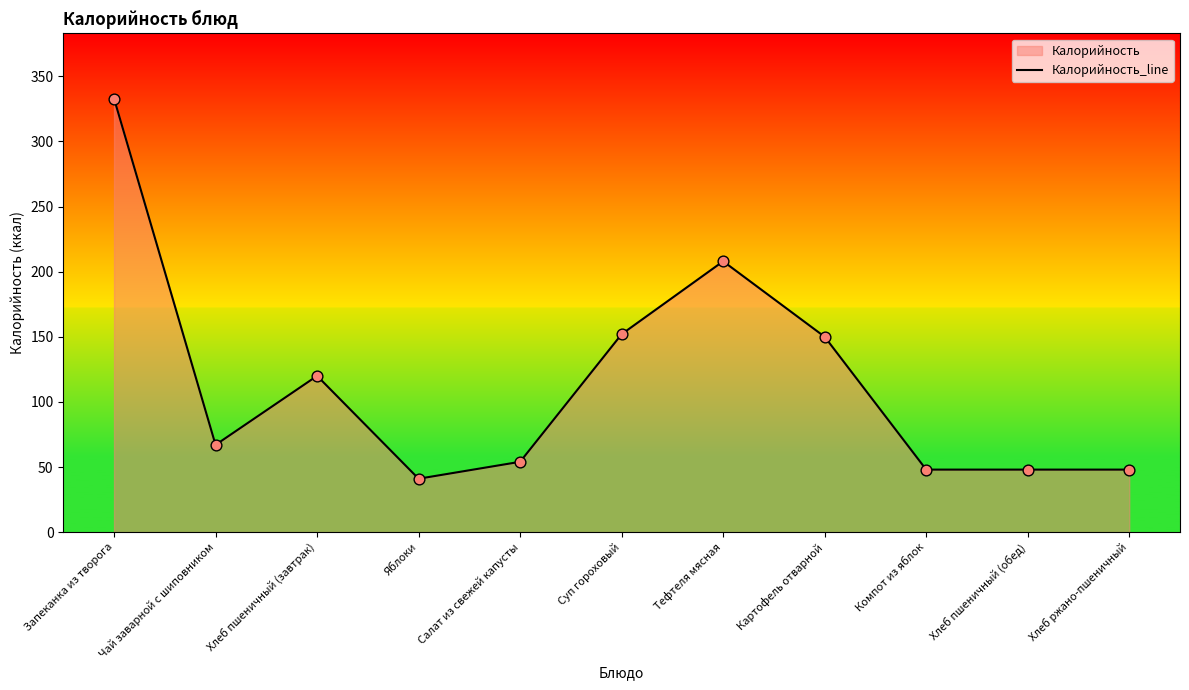

Approximately how many times larger is the value at Суп гороховый compared to Картофель отварной?

1.0